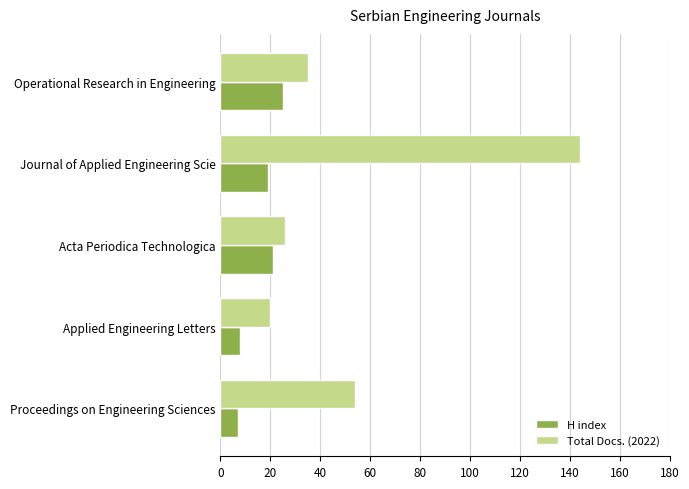

How many categories are shown in the chart?

5